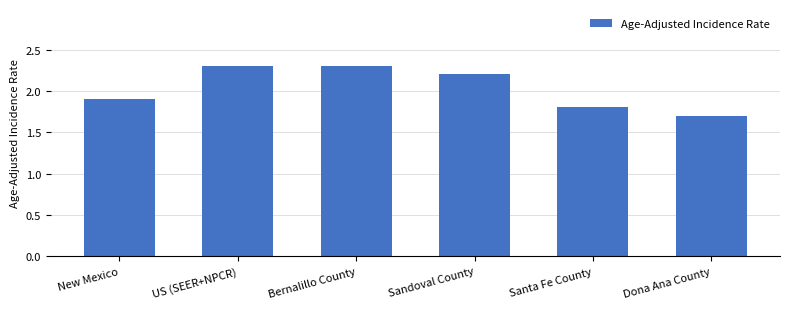

At which label does the data first exceed 2?

US (SEER+NPCR)